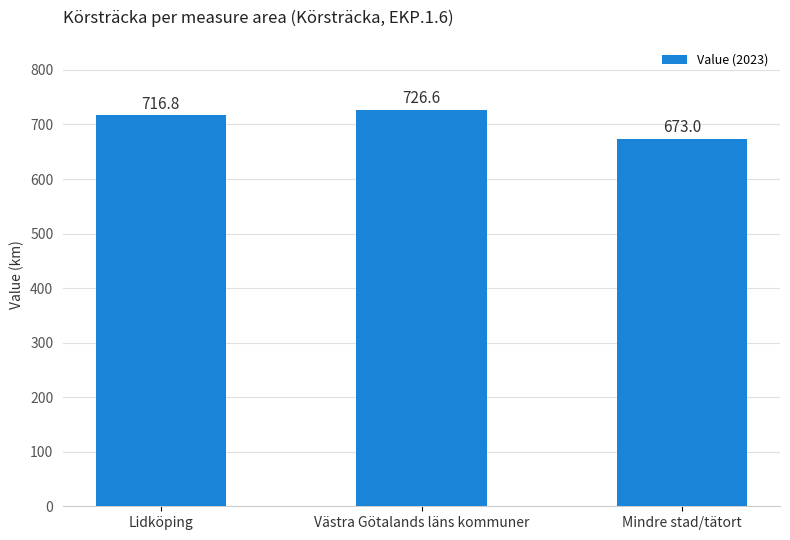

Between Västra Götalands läns kommuner and Mindre stad/tätort, which is larger?

Västra Götalands läns kommuner